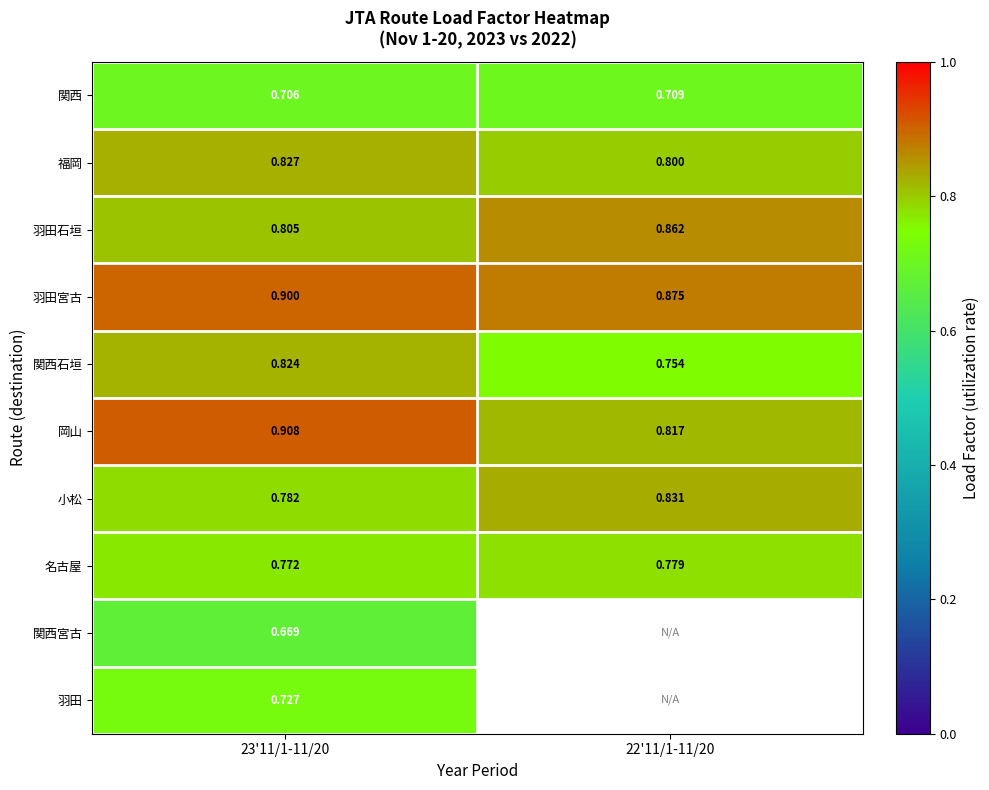

At how many categories does at least one series exceed 0?

2